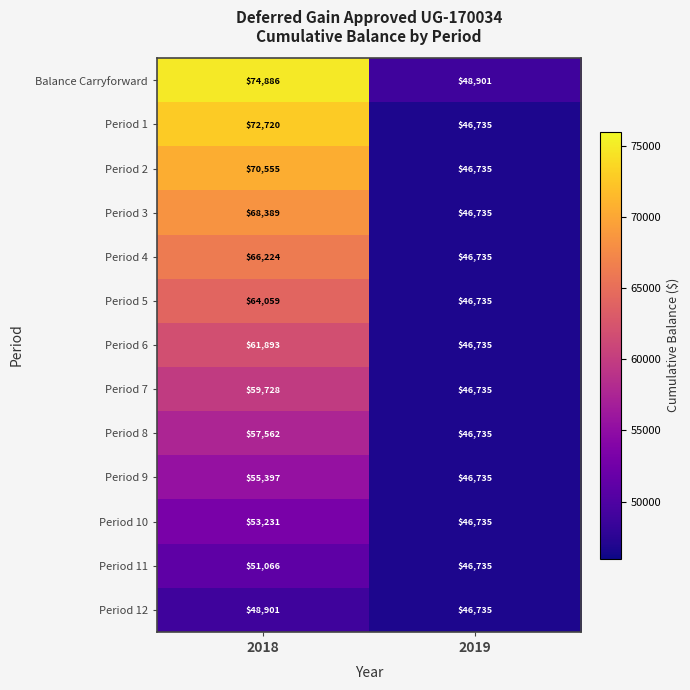

What is the difference between the Period 12 values at 2018 and 2019?

2166